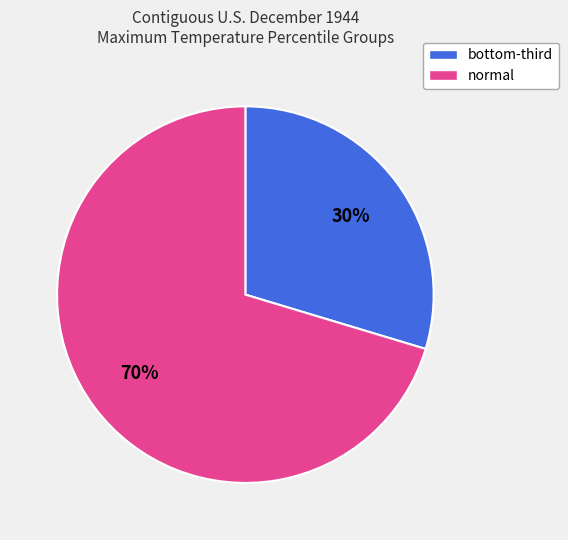

To the nearest percent, what is the average slice percentage?

50%